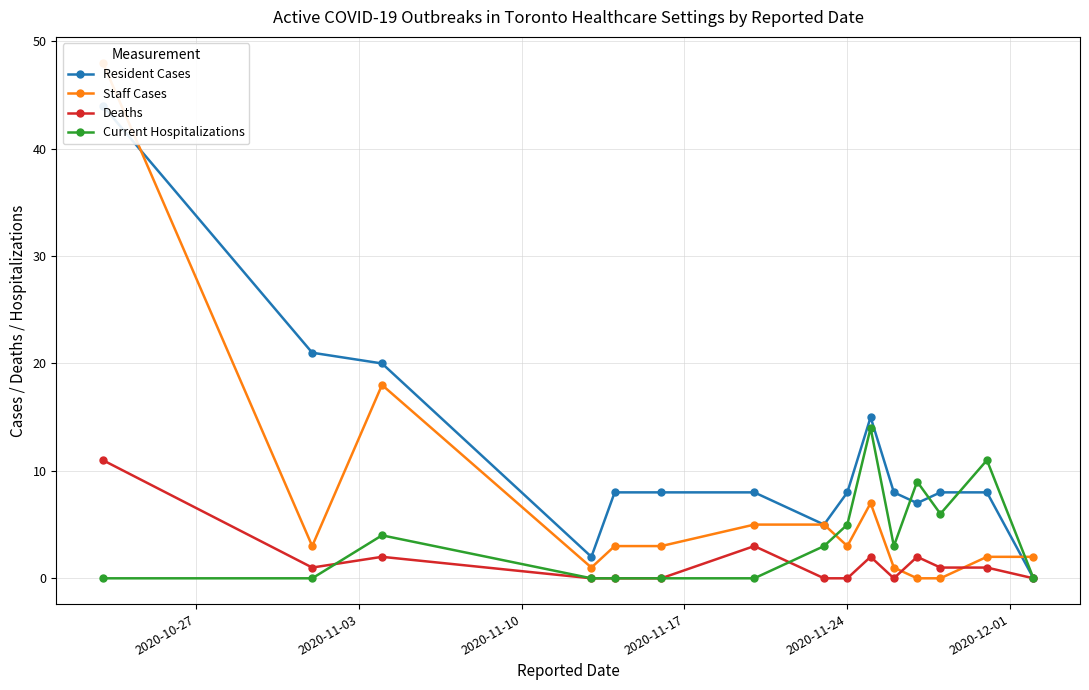

What is the value of the Deaths point at the 10th from the left?

2